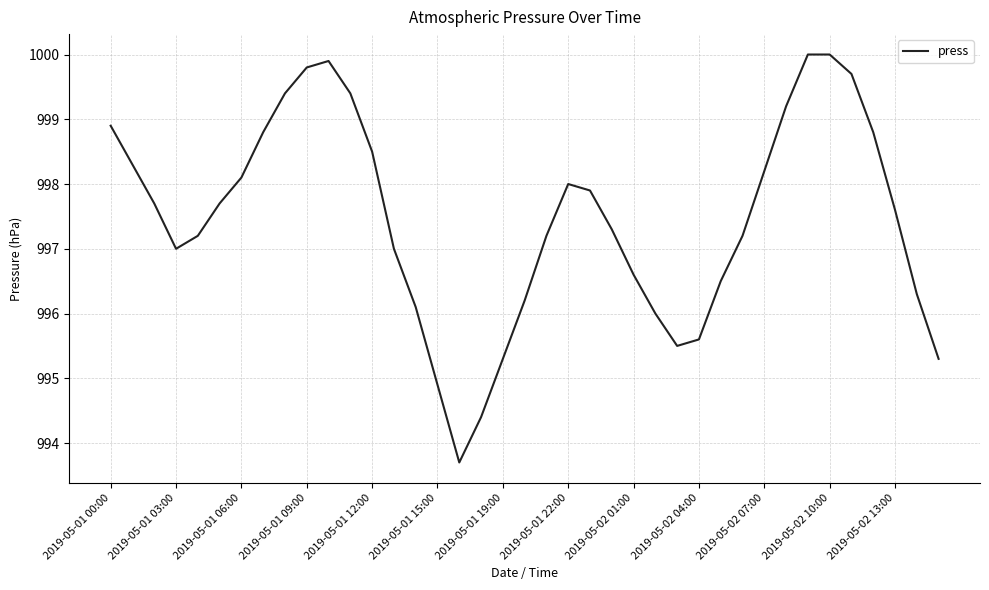

What is the smallest value displayed?

993.7